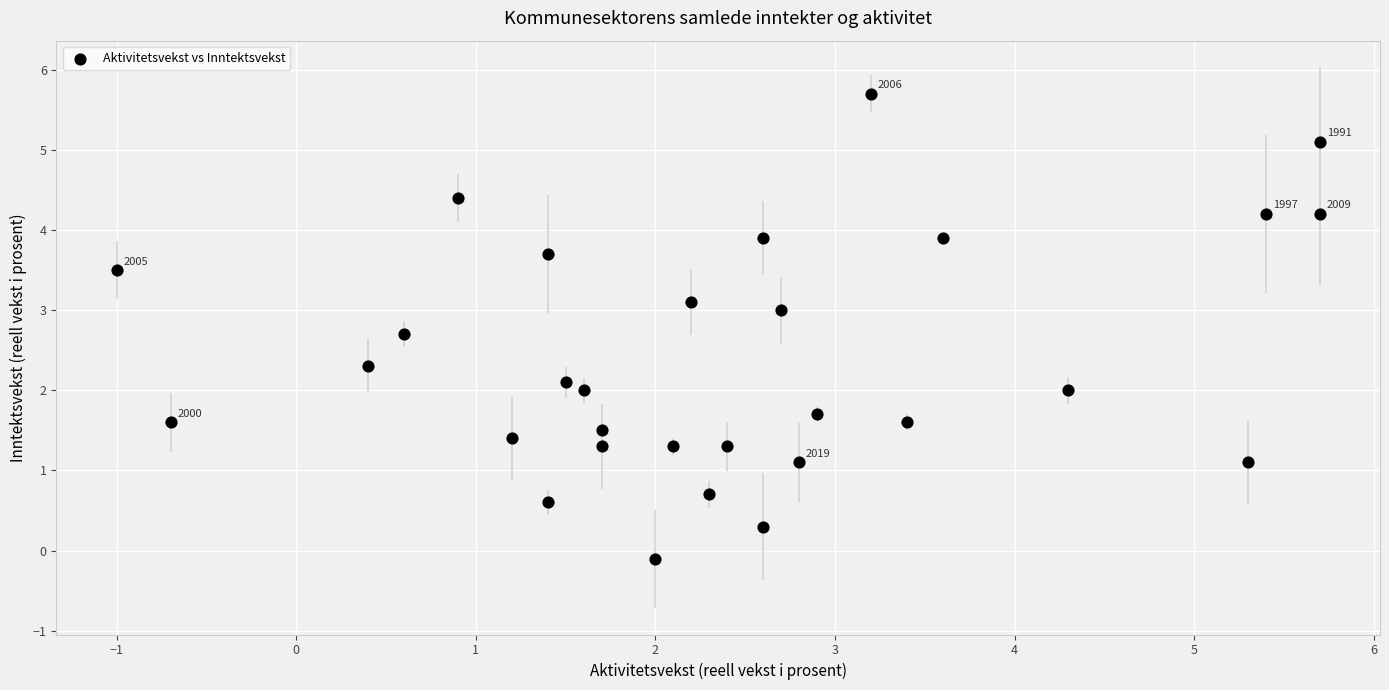

What is the range of X values (max minus min)?

6.7